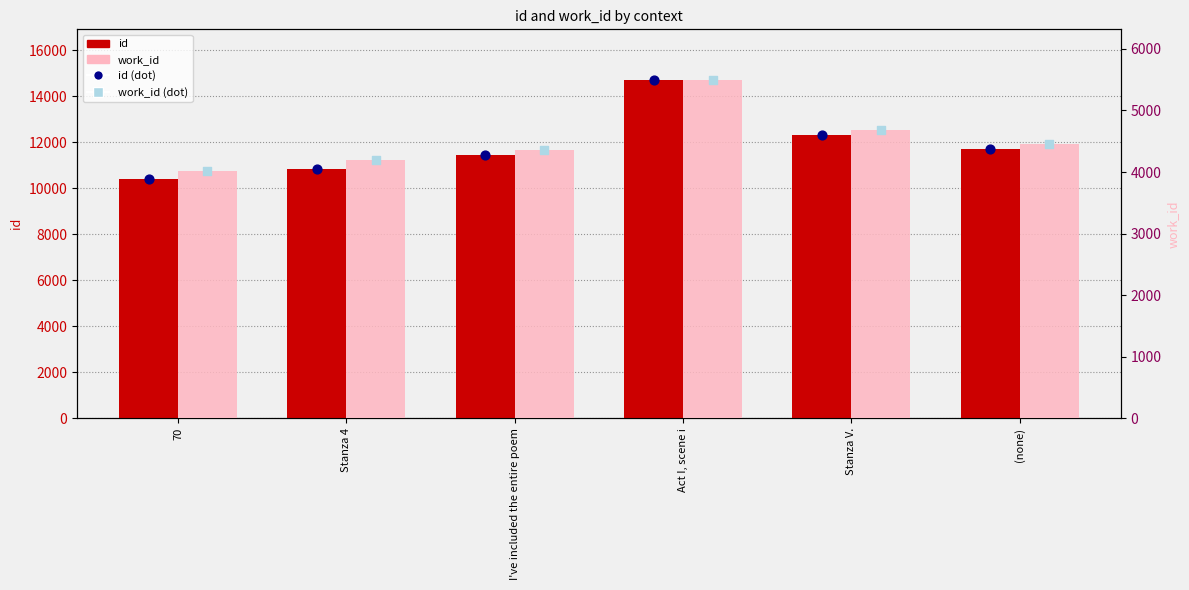

What is the total value across all series at Act I, scene i?

20205